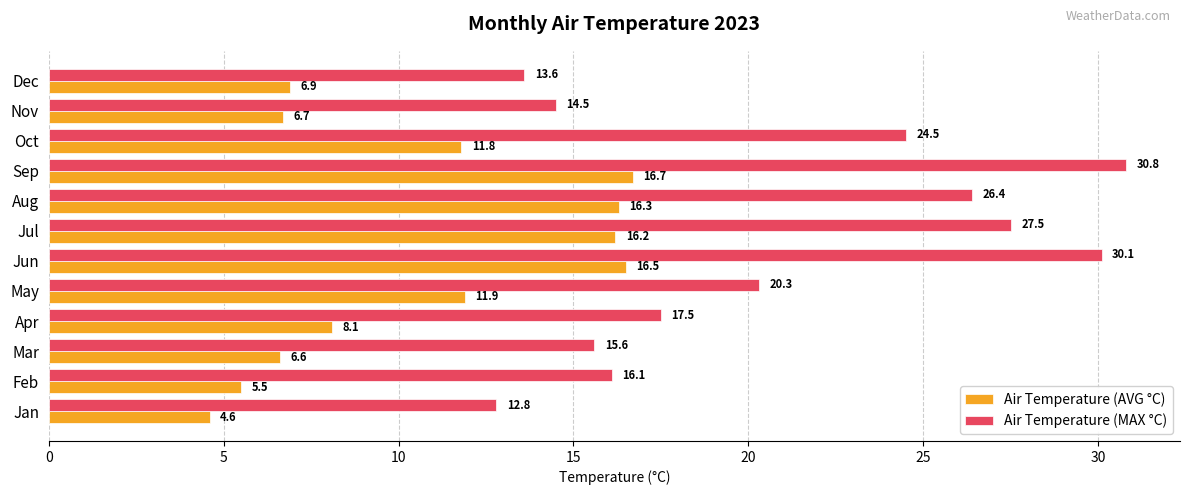

Count the number of categories in the chart.

12